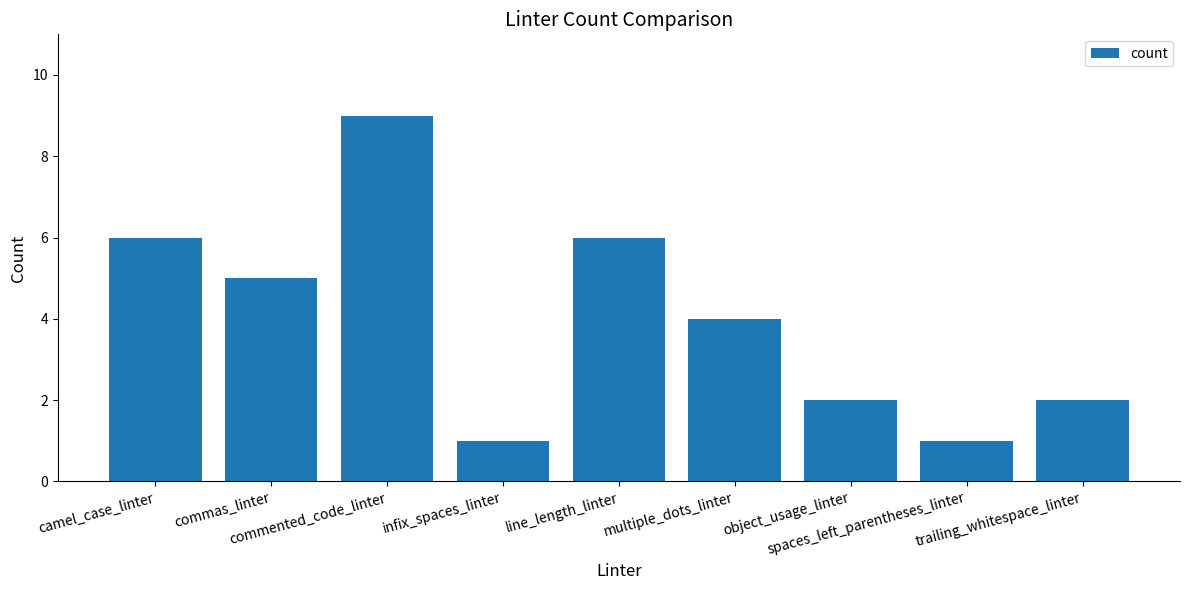

What is the difference between the maximum and minimum values?

8